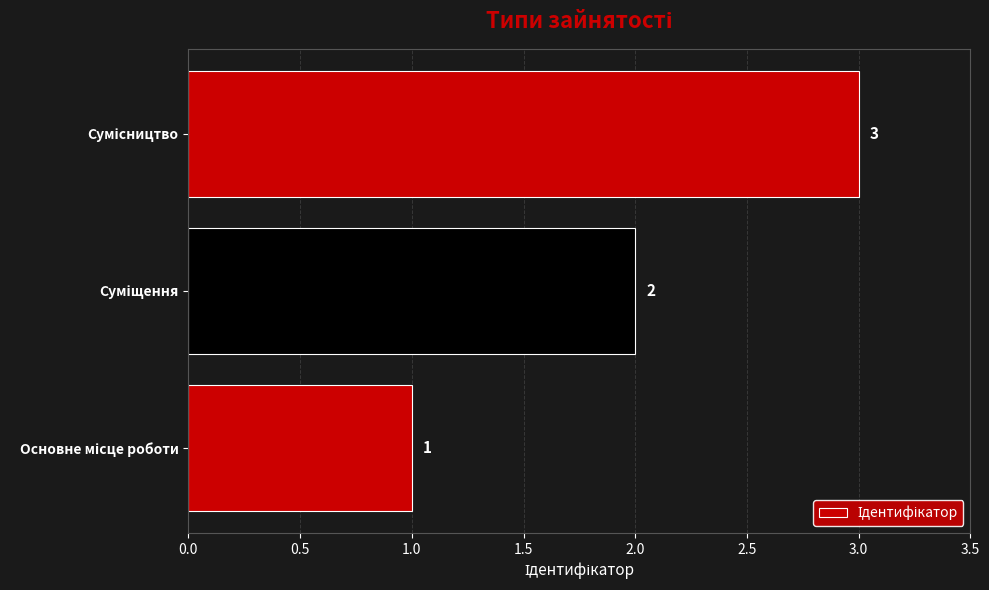

What is the maximum value shown in the chart?

3